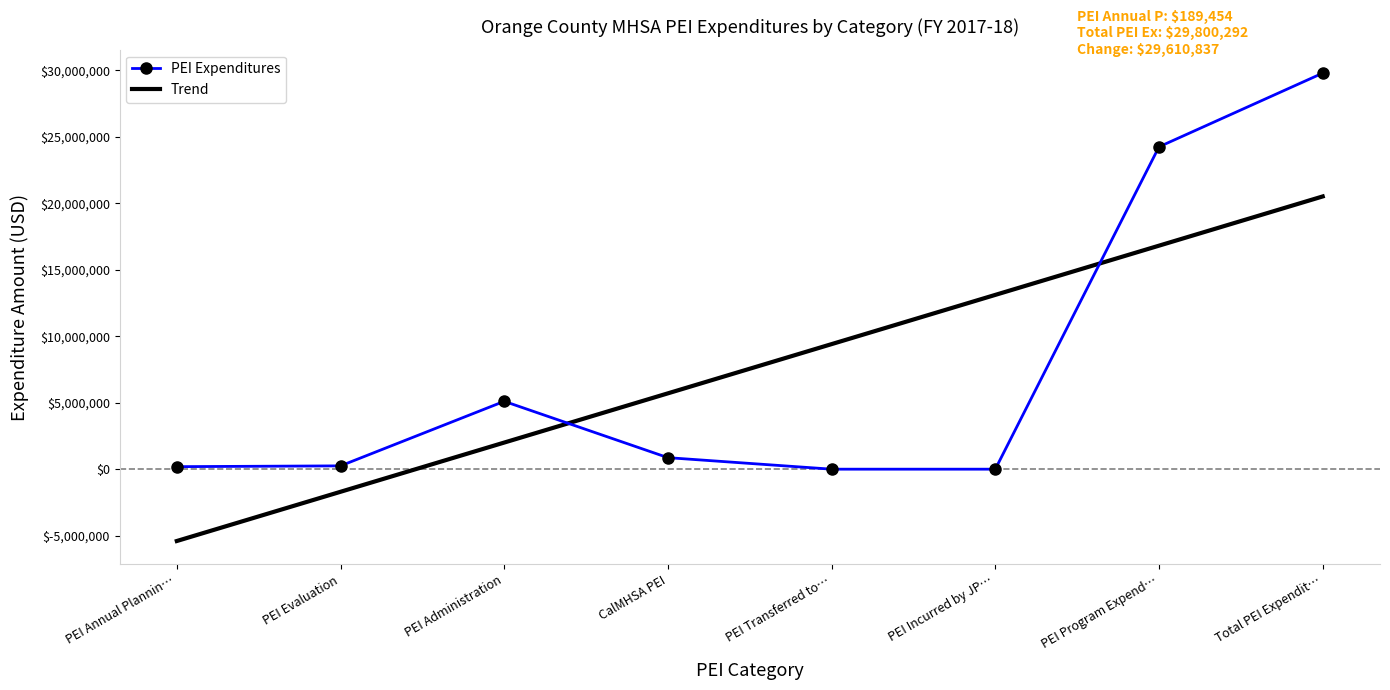

What is the difference between the highest and lowest values at CalMHSA PEI?

4839866.8